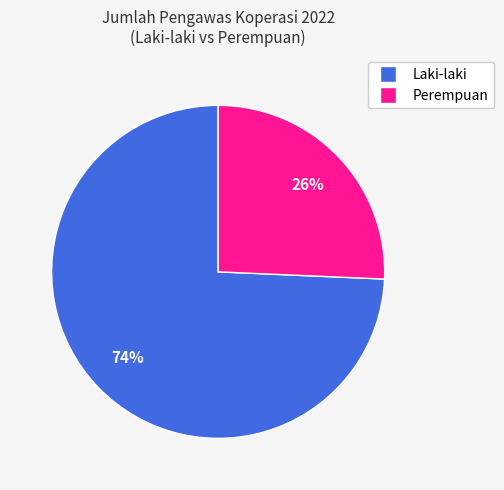

Do Laki-laki and Perempuan together represent more than half of the pie?

Yes